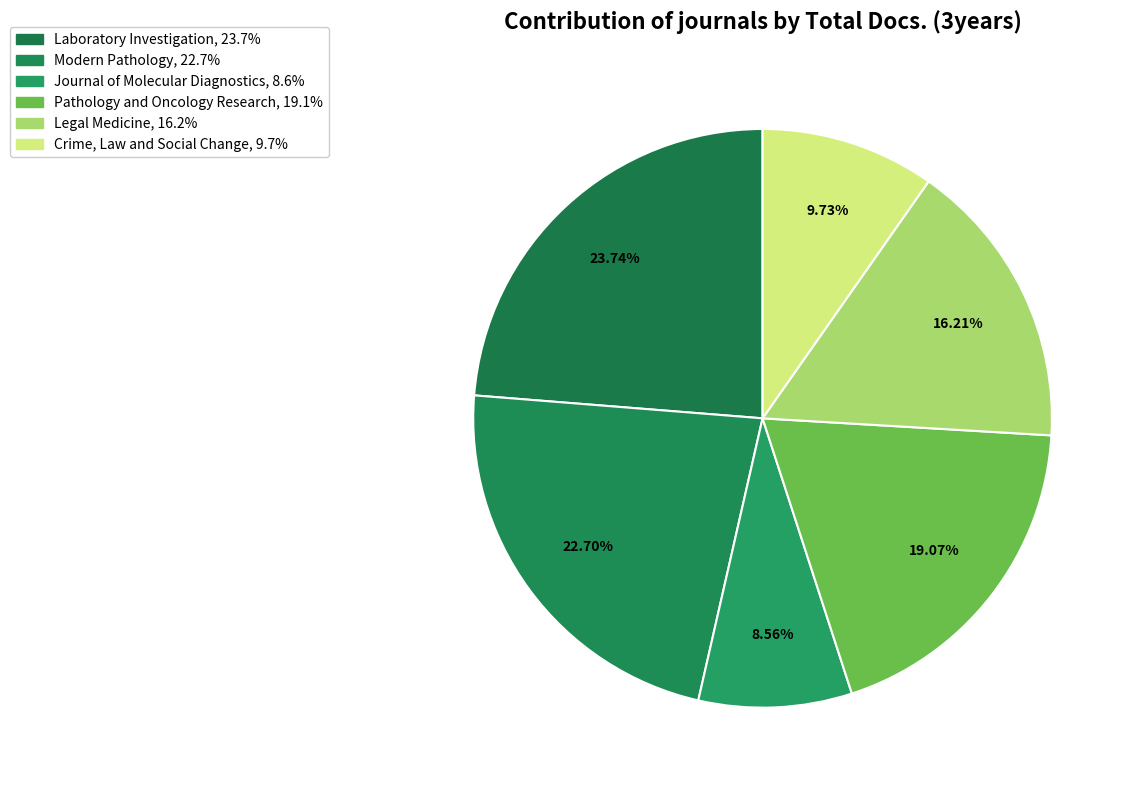

Combined, what portion of the pie is Journal of Molecular Diagnostics and Laboratory Investigation?

32.3%